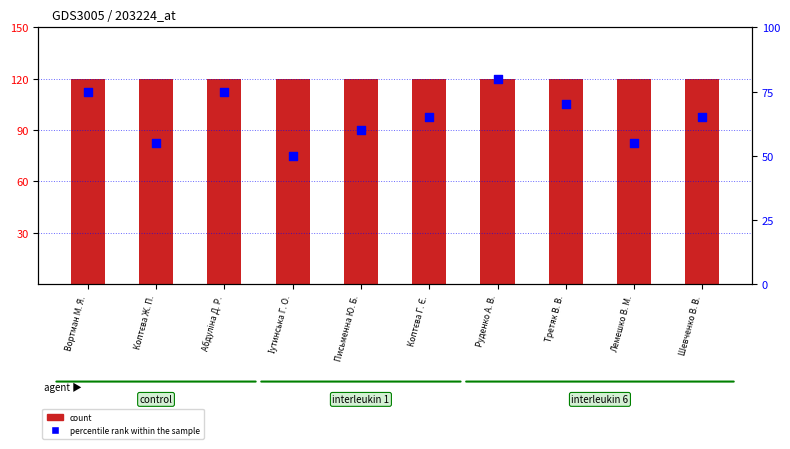

Which series has the widest spread of Y values?

percentile rank within the sample